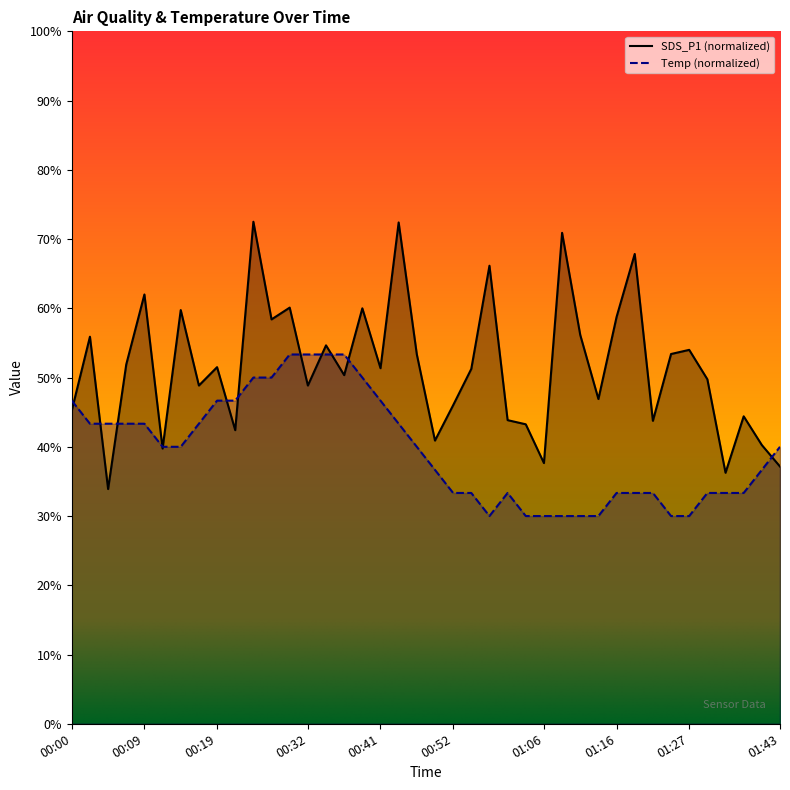

How many interior local valleys does the SDS_P1 series have?

13